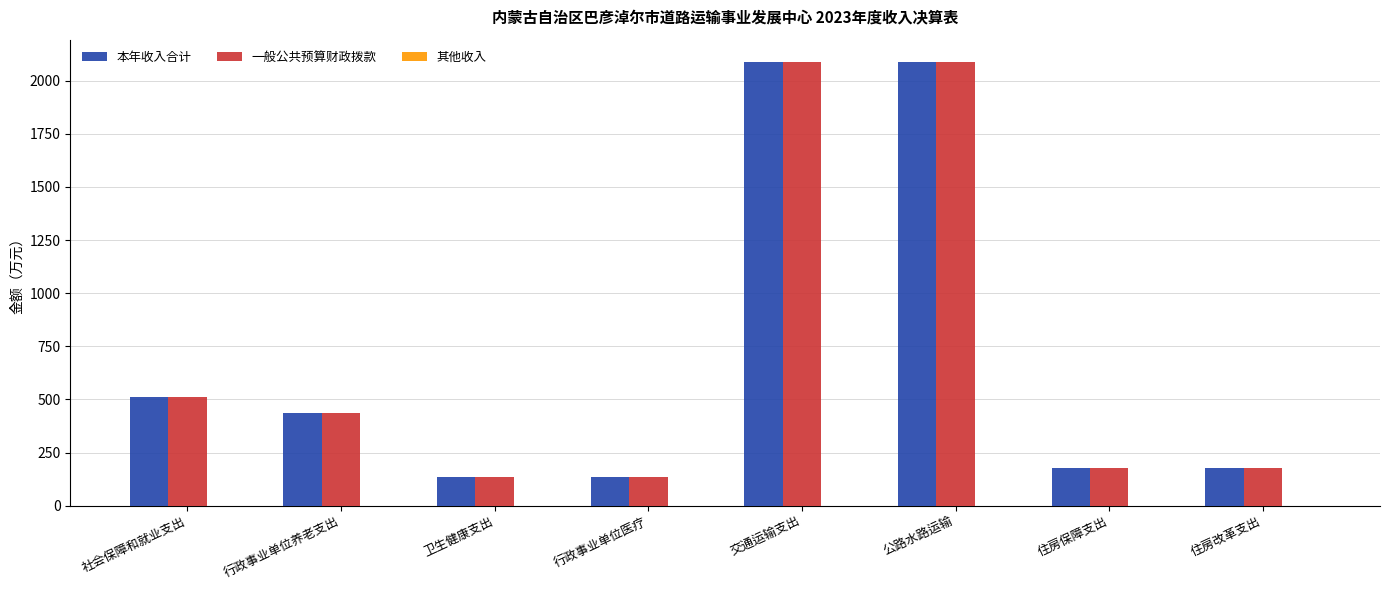

Is the value of 本年收入合计 at 卫生健康支出 greater than the value of 一般公共预算财政拨款 at 公路水路运输?

No